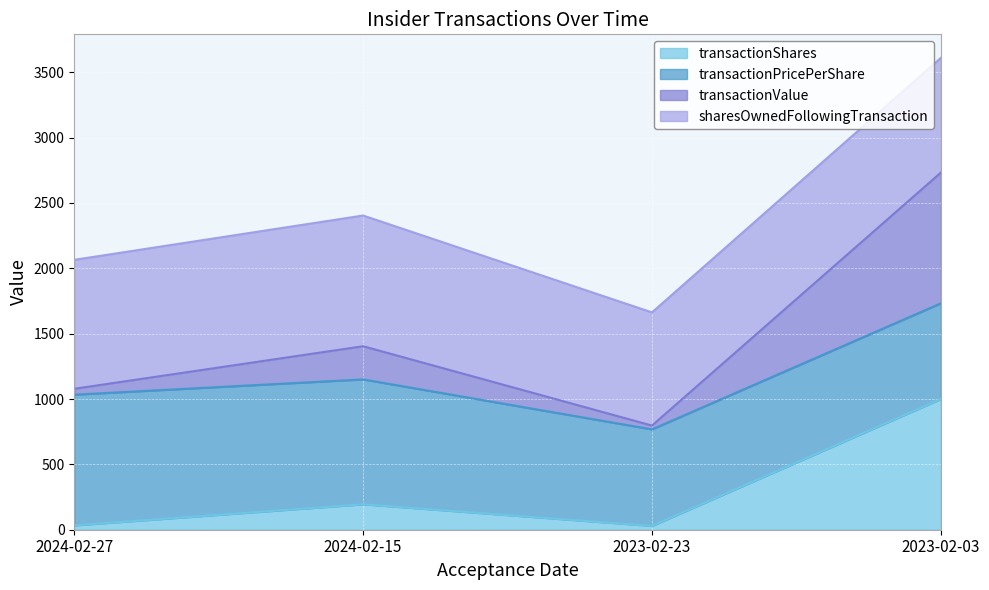

True or false: transactionShares and transactionValue cross at least once.

False